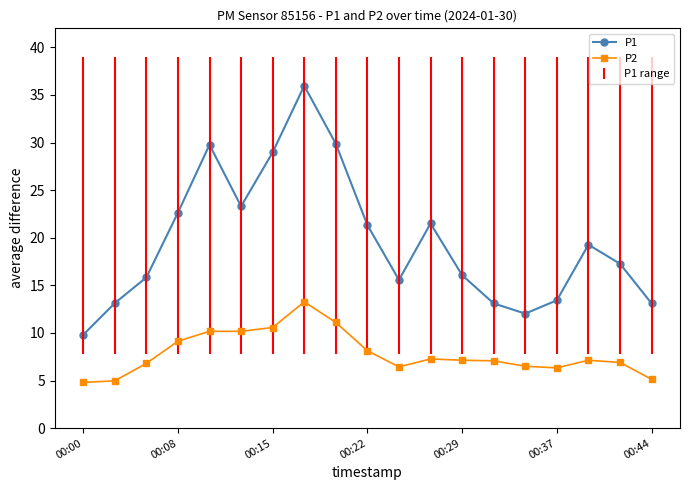

What is the minimum value for P2?

4.8